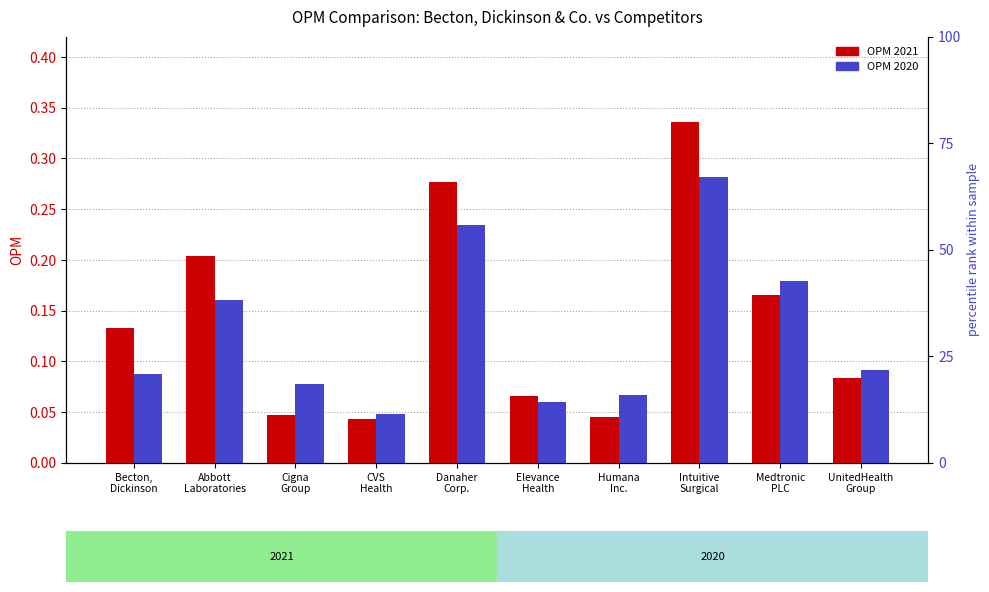

What is the value of the opm_2020 bar at the 8th from the left?

0.3